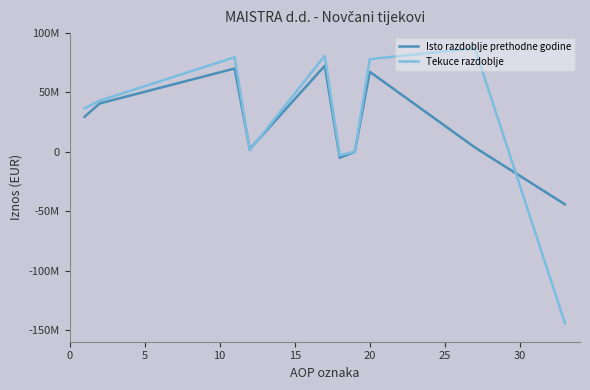

Is this an area chart (filled region under the line)?

No